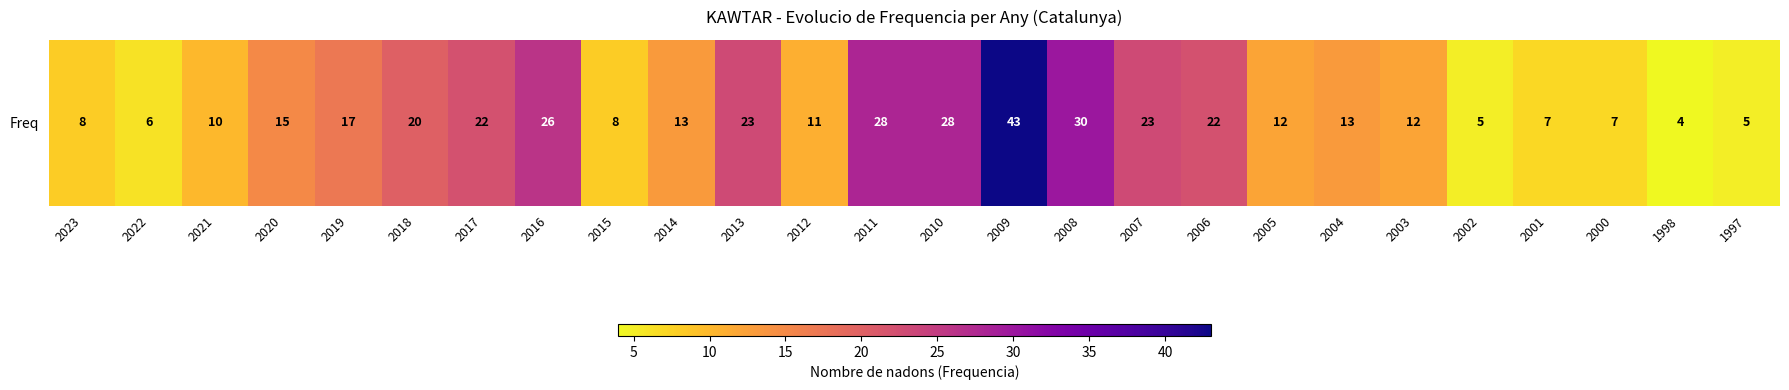

Rank the categories by value from highest to lowest.

2009, 2008, 2011, 2010, 2016, 2013, 2007, 2017, 2006, 2018, 2019, 2020, 2014, 2004, 2005, 2003, 2012, 2021, 2023, 2015, 2001, 2000, 2022, 2002, 1997, 1998